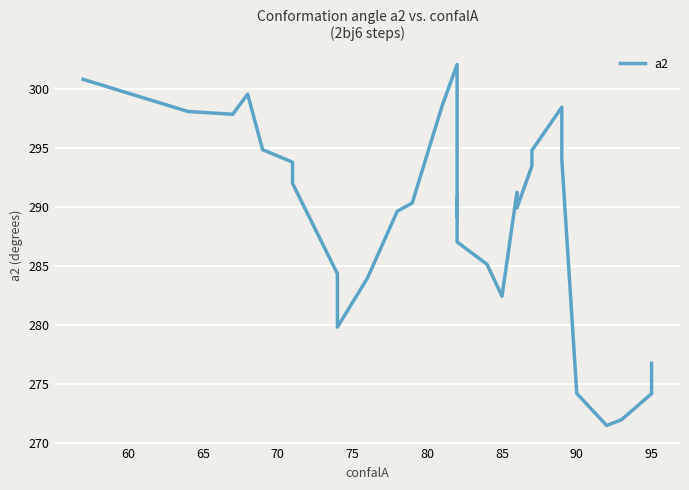

How many categories are shown in the chart?

32